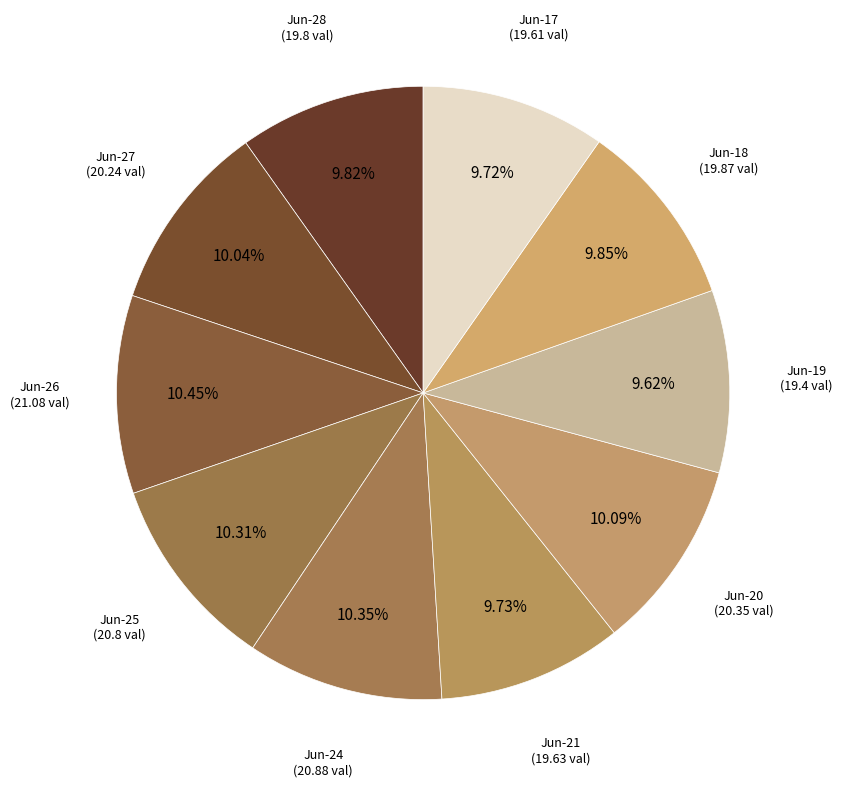

How many slices are in this pie chart?

10